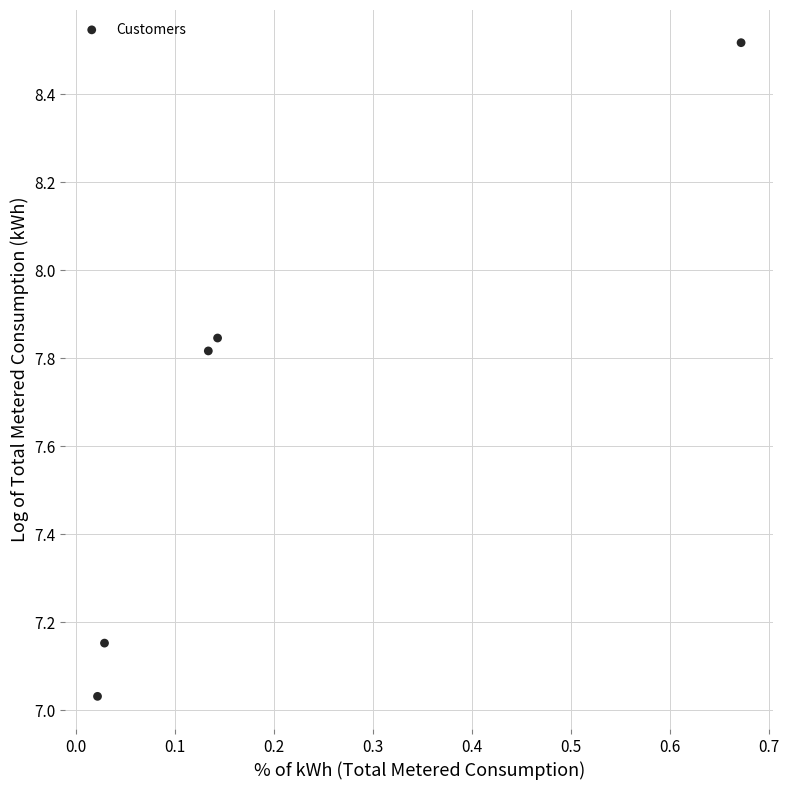

What is the range of Y values (max minus min)?

1.5